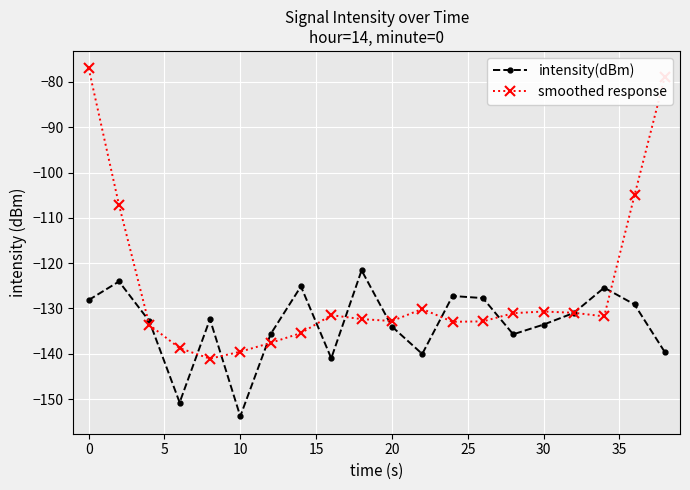

How many categories are shown in the chart?

20